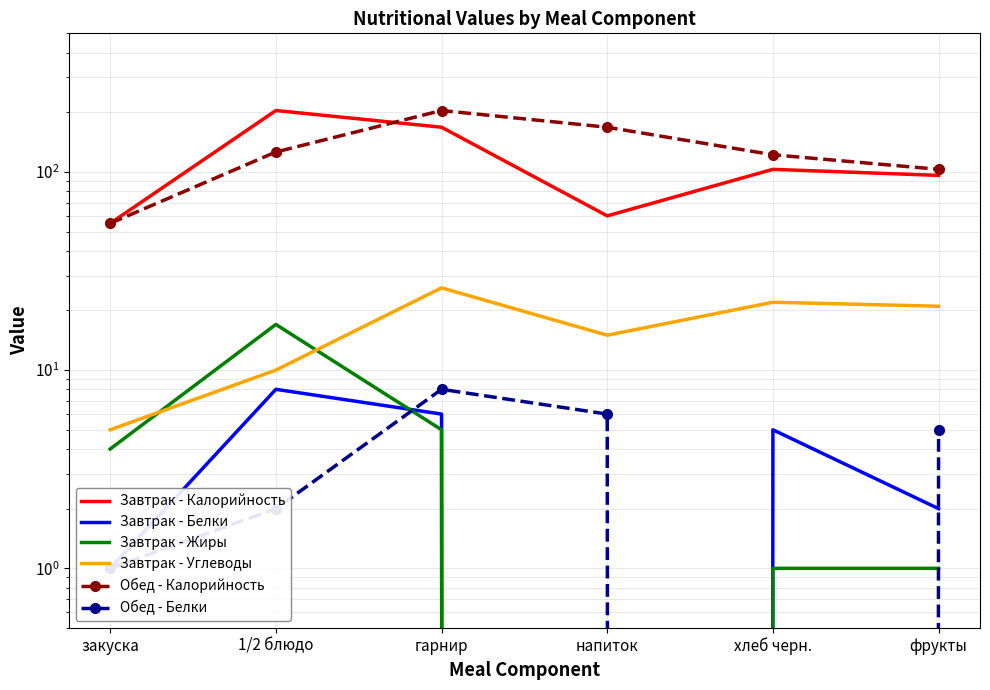

How many values in the Обед - Белки series are below 5?

3